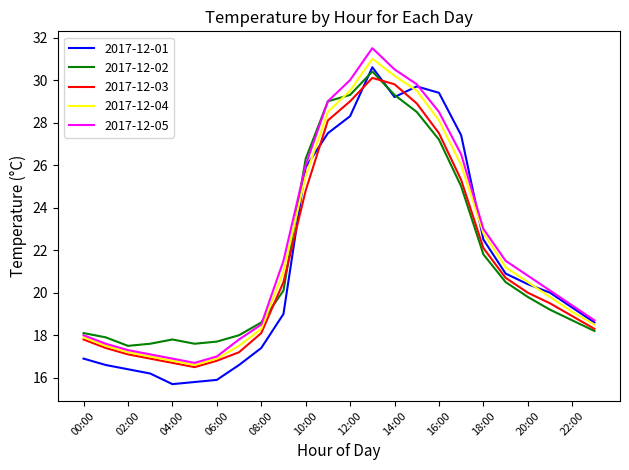

What is the average value of the 2017-12-03 series?

21.6